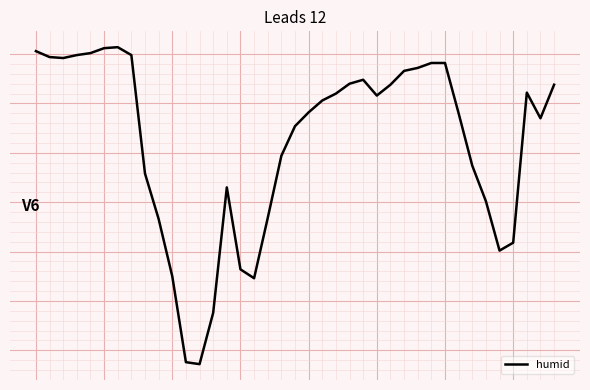

What is the average value?

86.1